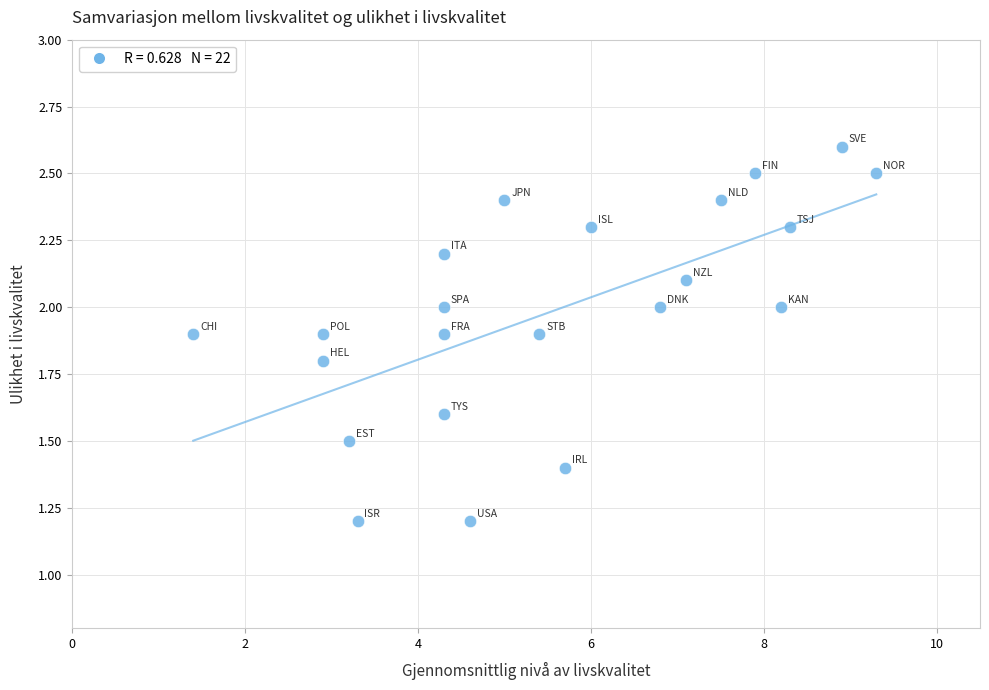

What is the range of Y values (max minus min)?

1.4